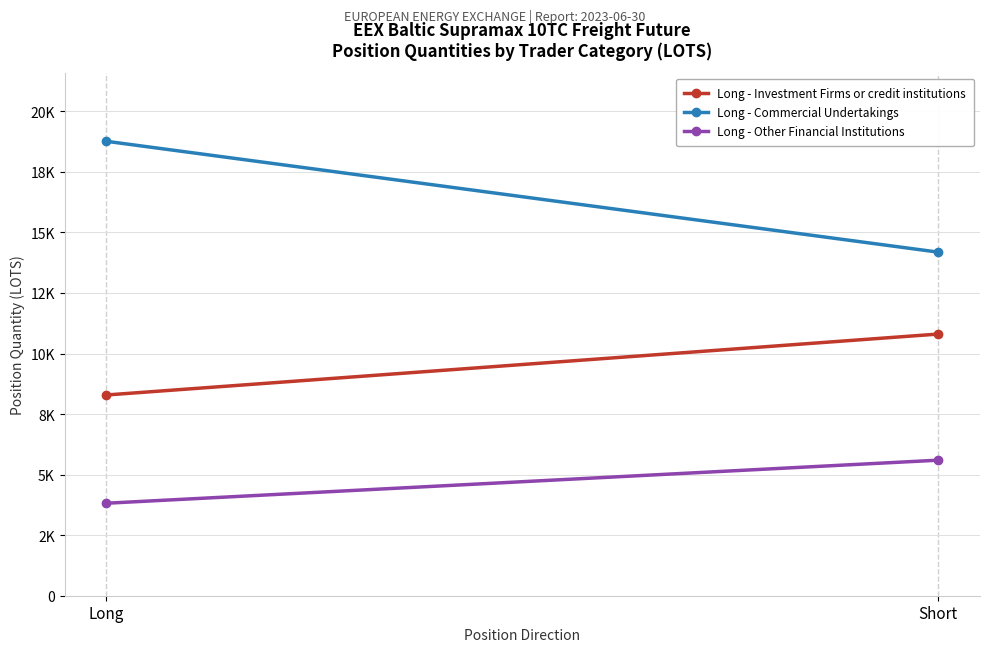

What is the difference between the maximum and minimum values in the Long - Commercial Undertakings series?

4579.3